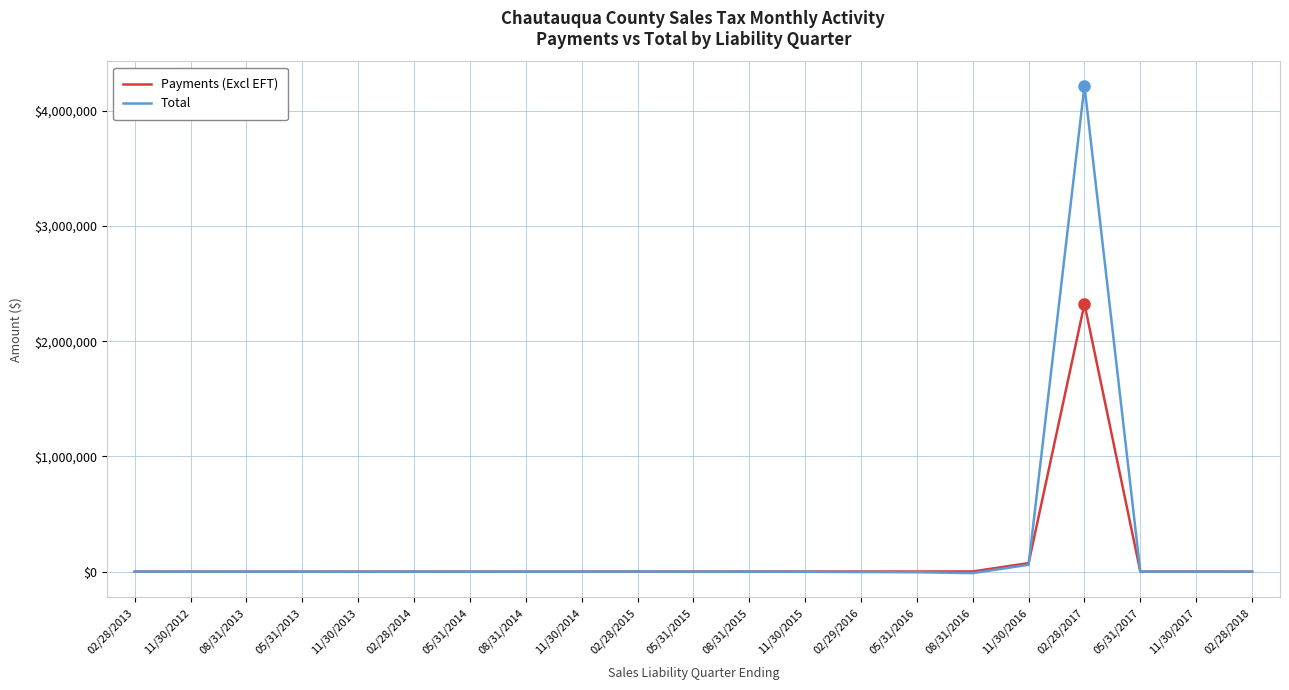

What is the minimum value for Total?

-12614.2